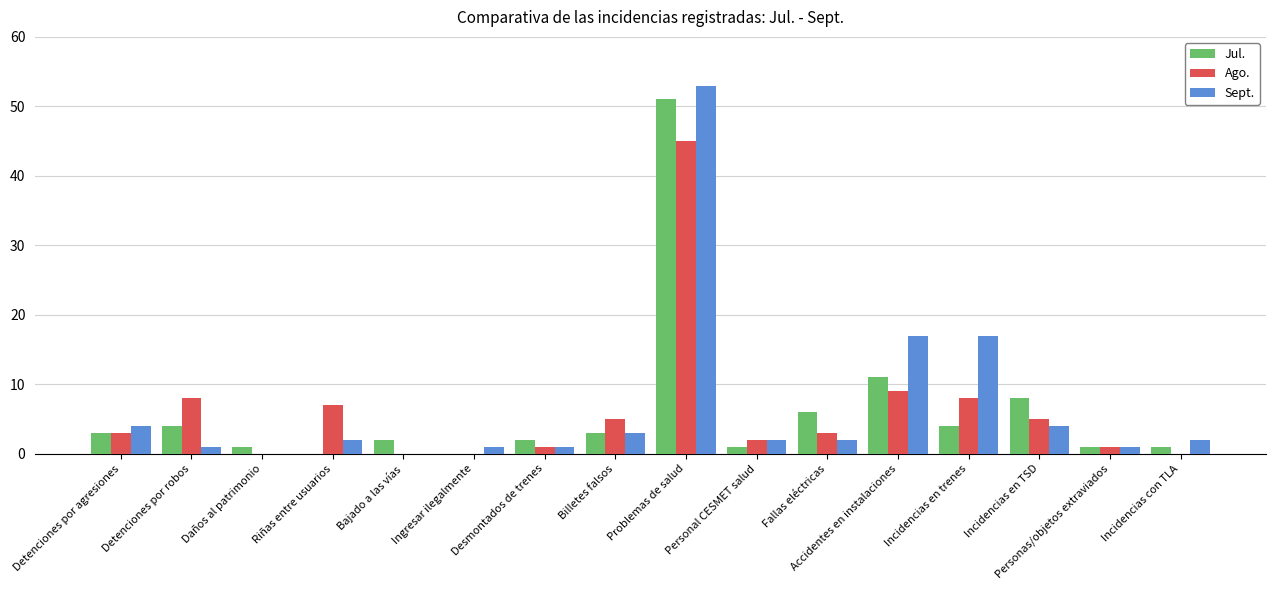

Is the value of Sept. at Riñas entre usuarios greater than the value of Jul. at Incidencias con TLA?

Yes